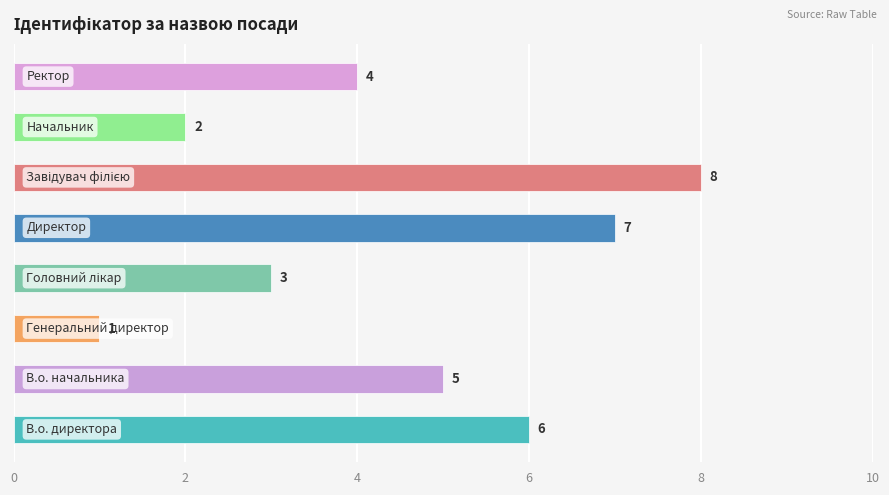

What is the difference between the maximum and minimum values?

7